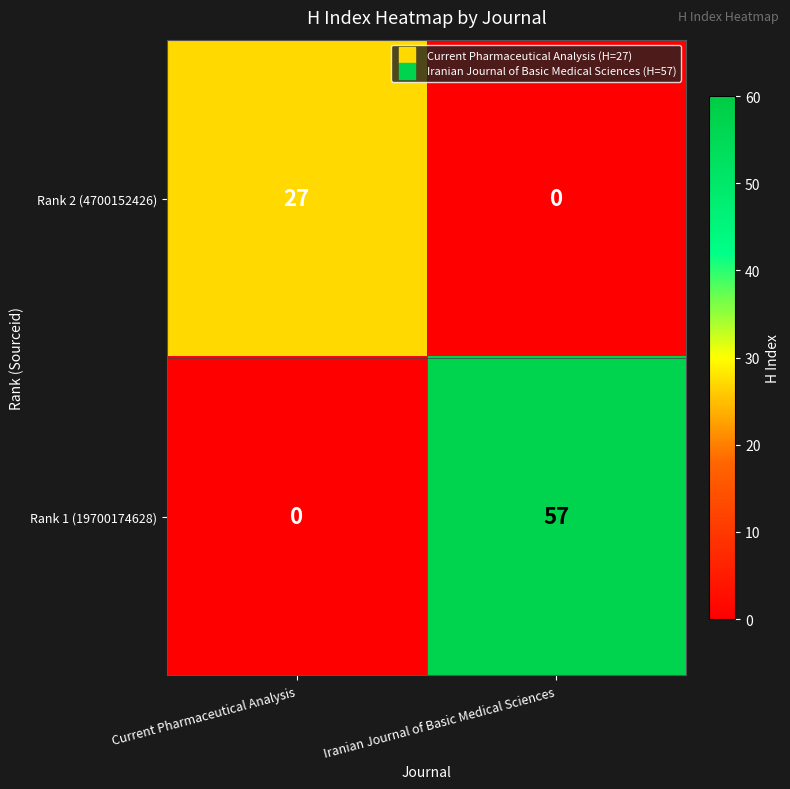

What is the difference between the maximum and minimum values in the Rank 2 (4700152426) series?

27